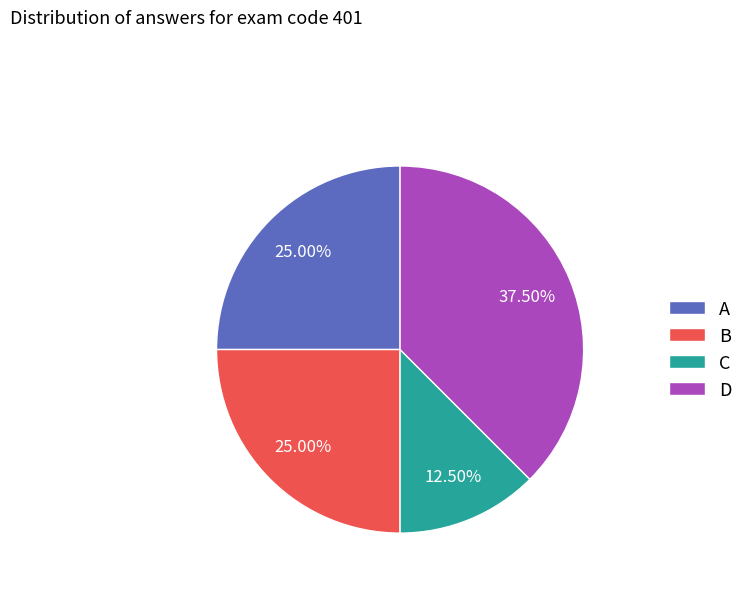

Which category has the biggest portion of the pie?

D